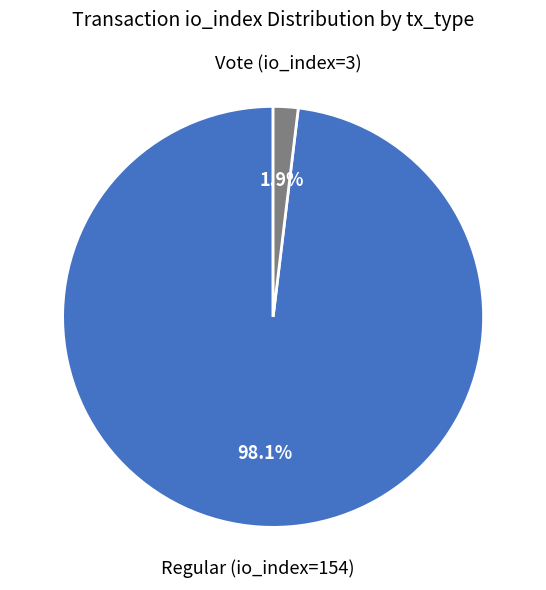

To the nearest percent, what is the average slice percentage?

50%